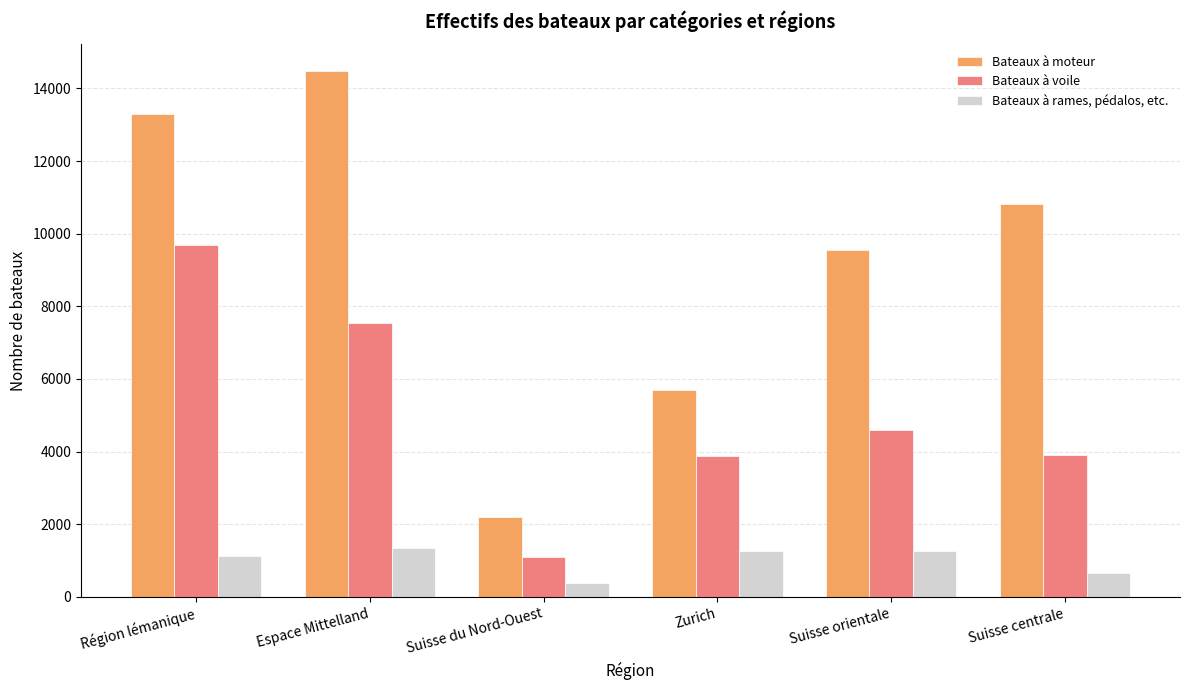

Is it true that Bateaux à voile equals 1449 at Zurich?

False